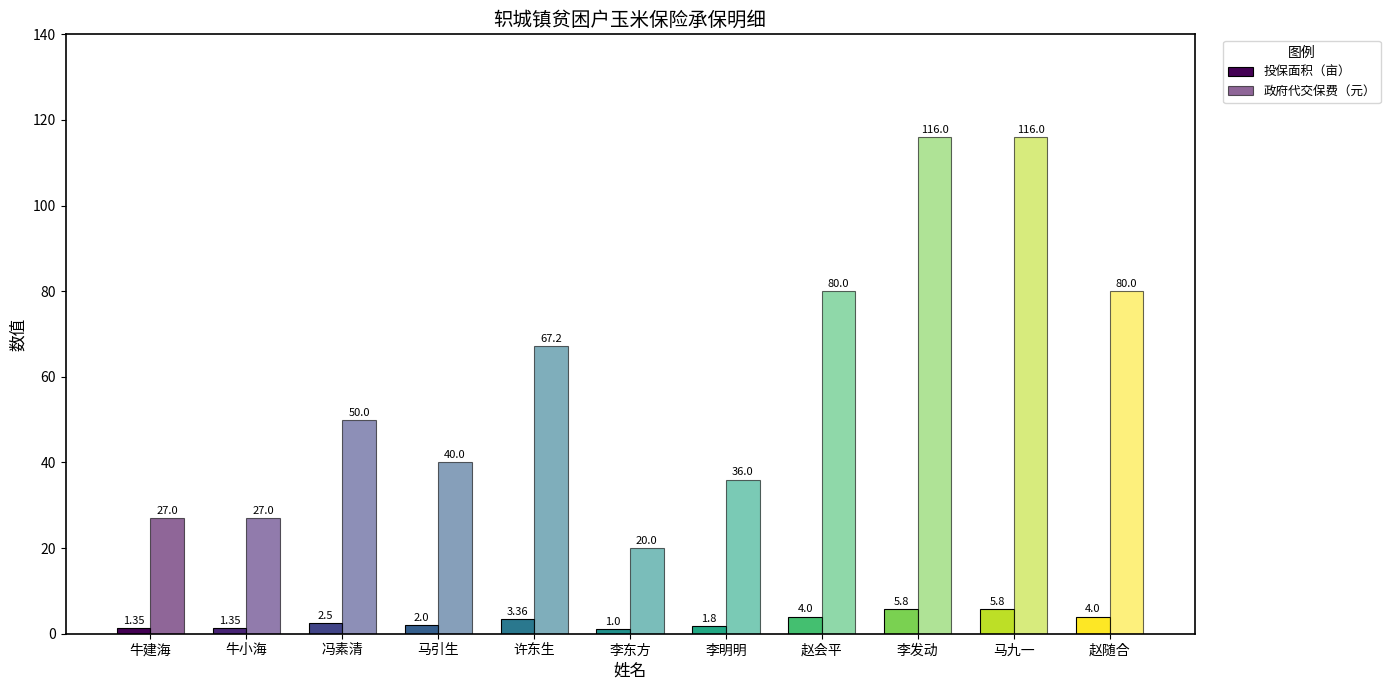

What is the spread (max minus min) of values at 牛小海?

25.6